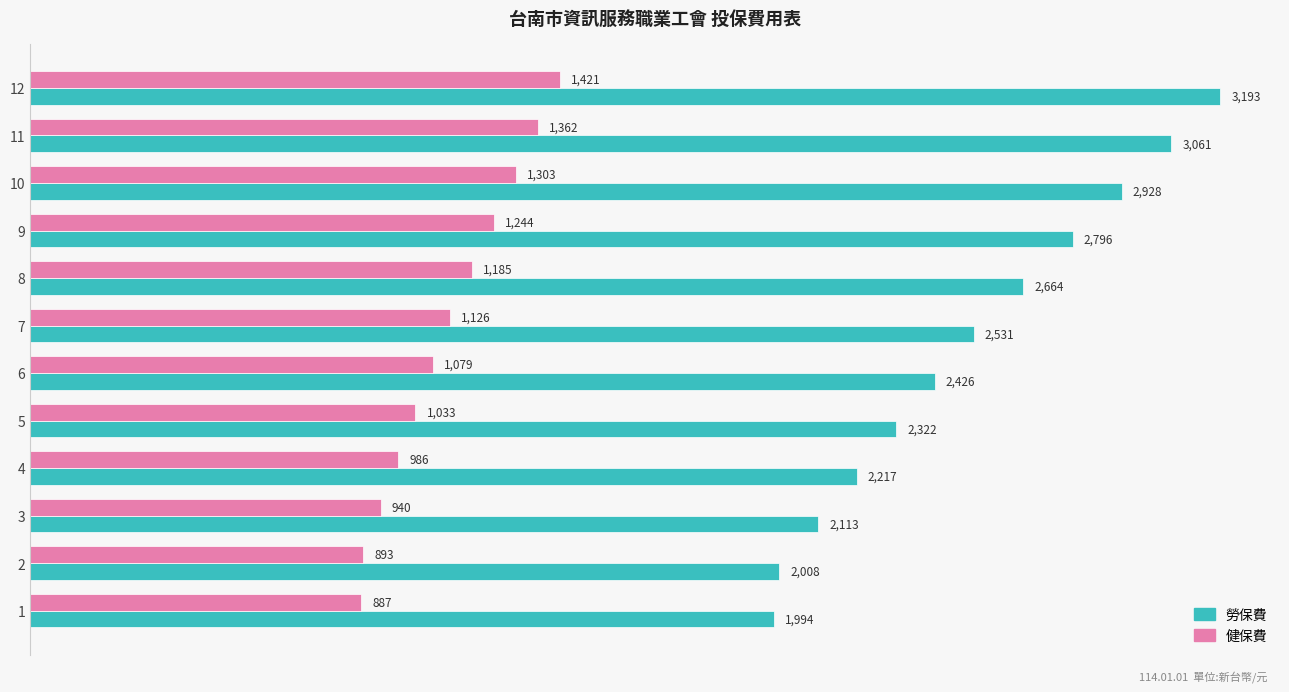

What is the smallest value displayed?

887